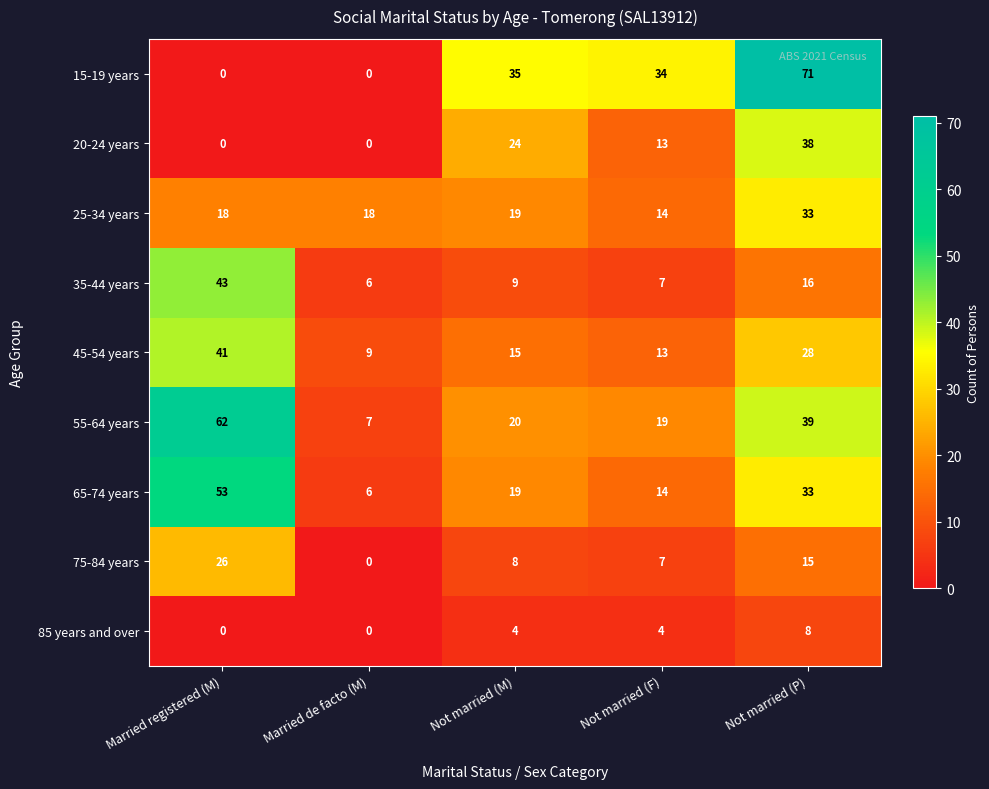

What is the lowest value of the 25-34 years series?

14